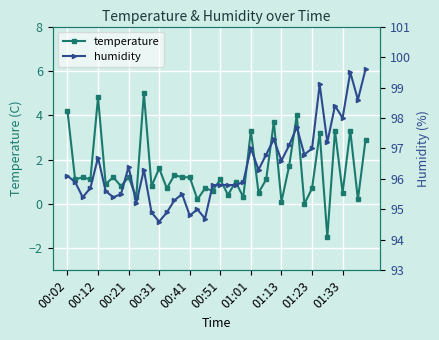

True or false: humidity and temperature cross at least once.

False